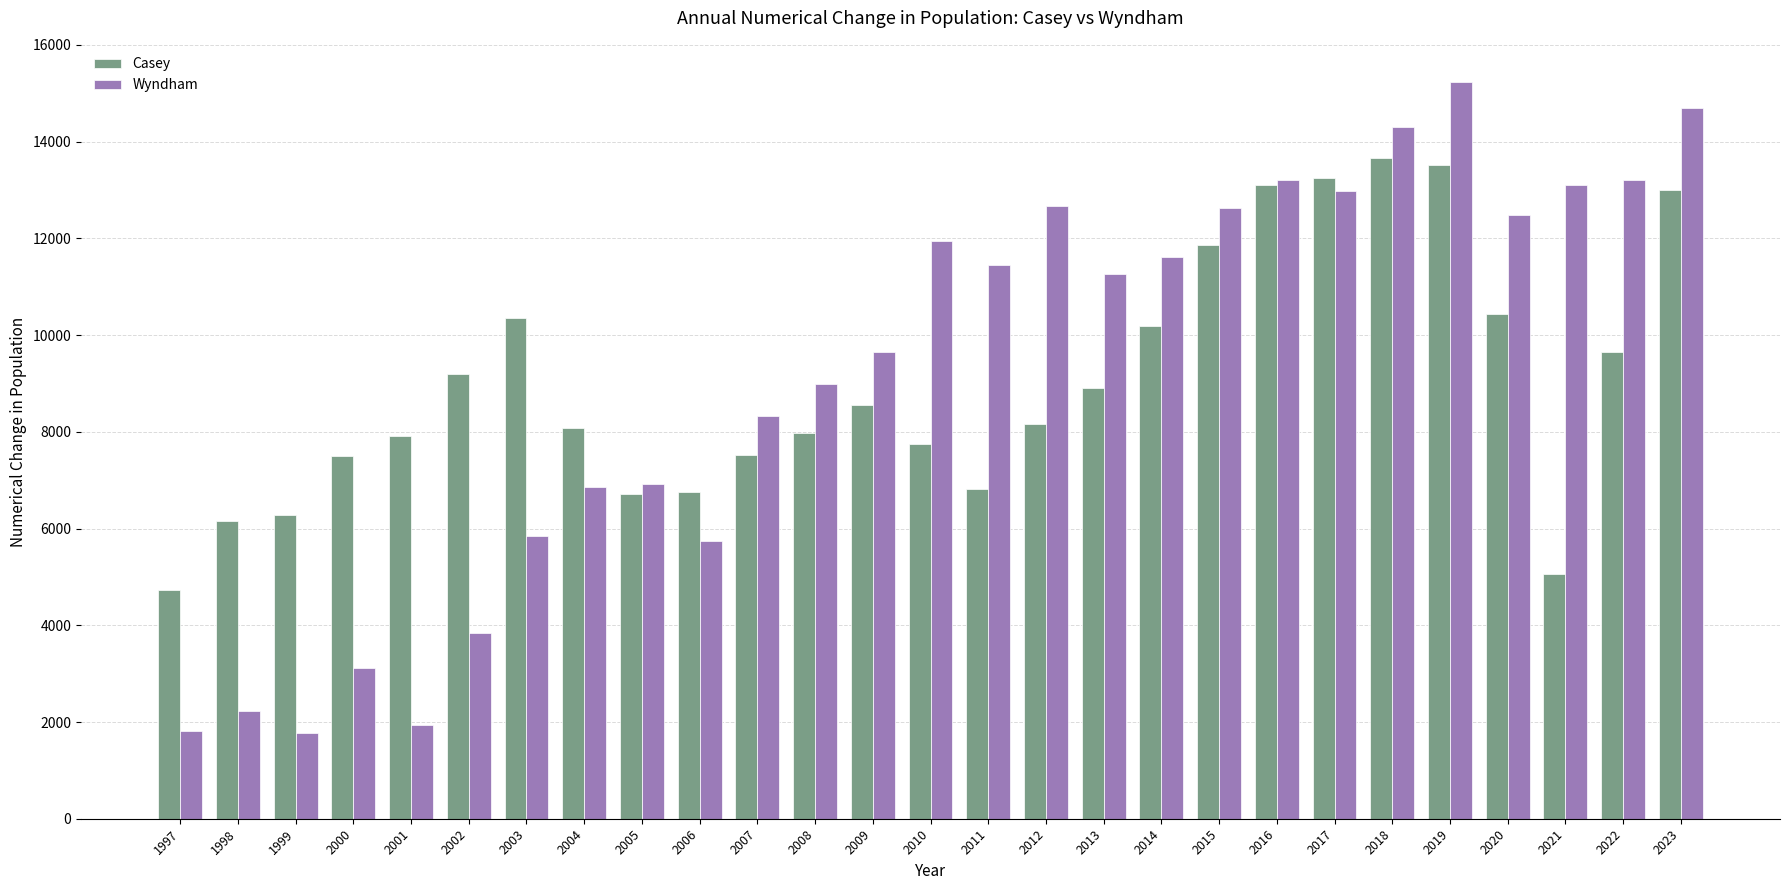

Is it true that Casey equals 11855 at 2015?

True